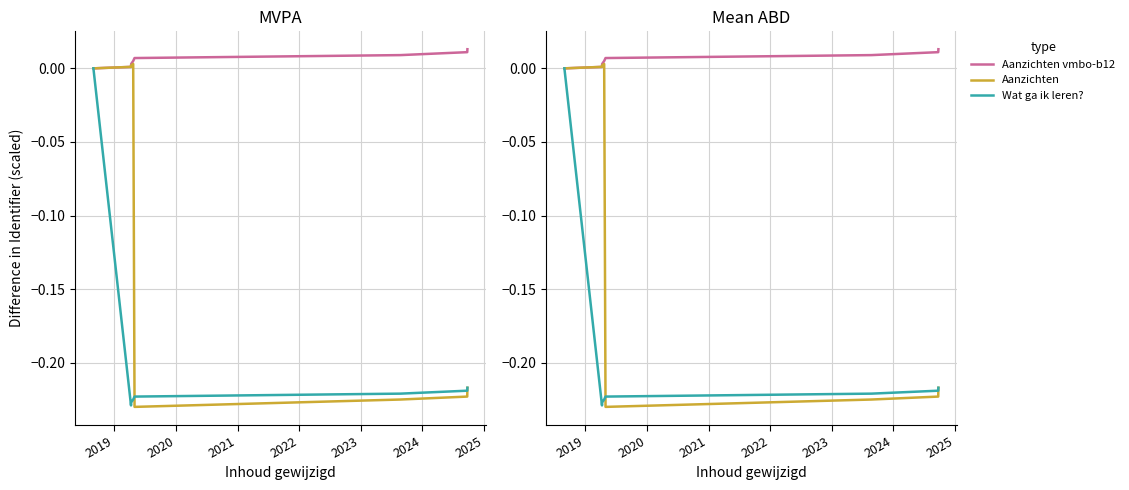

Reading left to right, extract all data points from this chart.

Aanzichten vmbo-b12: 0.0	0.0	0.0	0.0	0.0	0.0	0.0	0.0
Aanzichten: 0.0	0.0	0.0	0.0	-0.2	-0.2	-0.2	-0.2
Wat ga ik leren?: 0.0	-0.2	-0.2	-0.2	-0.2	-0.2	-0.2	-0.2